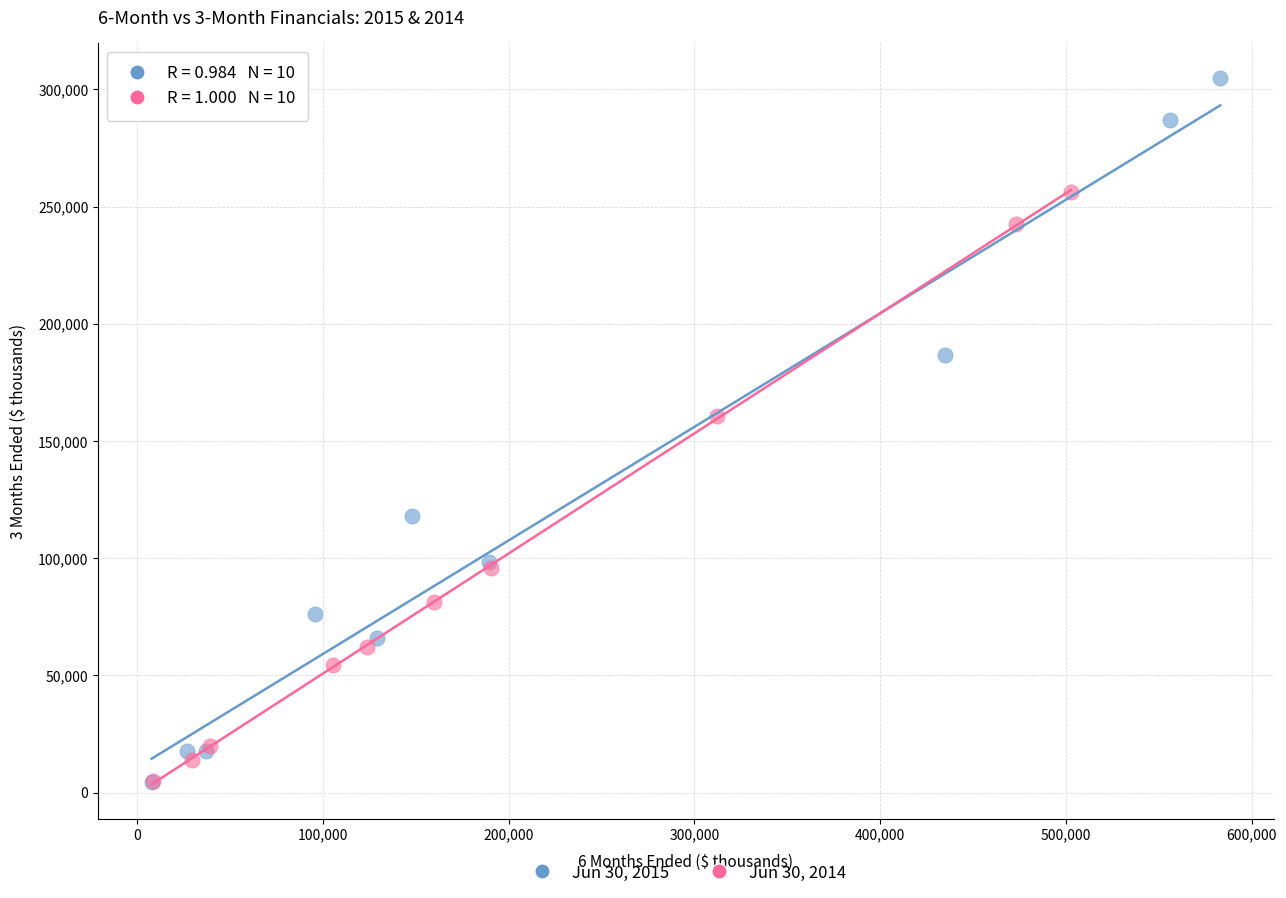

Which series contains the highest Y value?

Jun 30, 2015